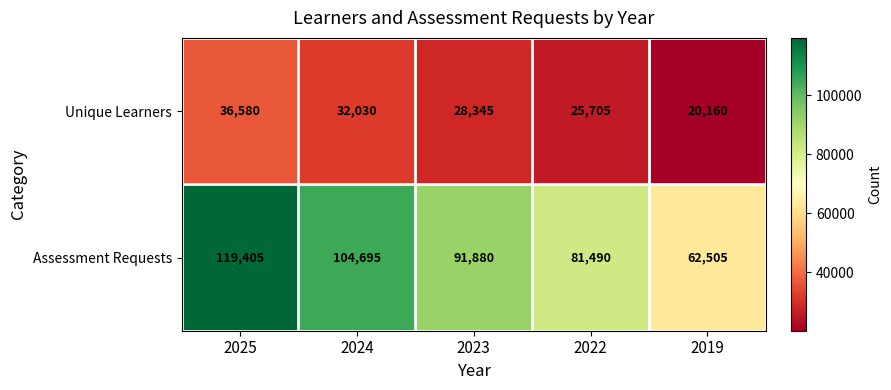

Which series has the widest spread of values?

Assessment Requests